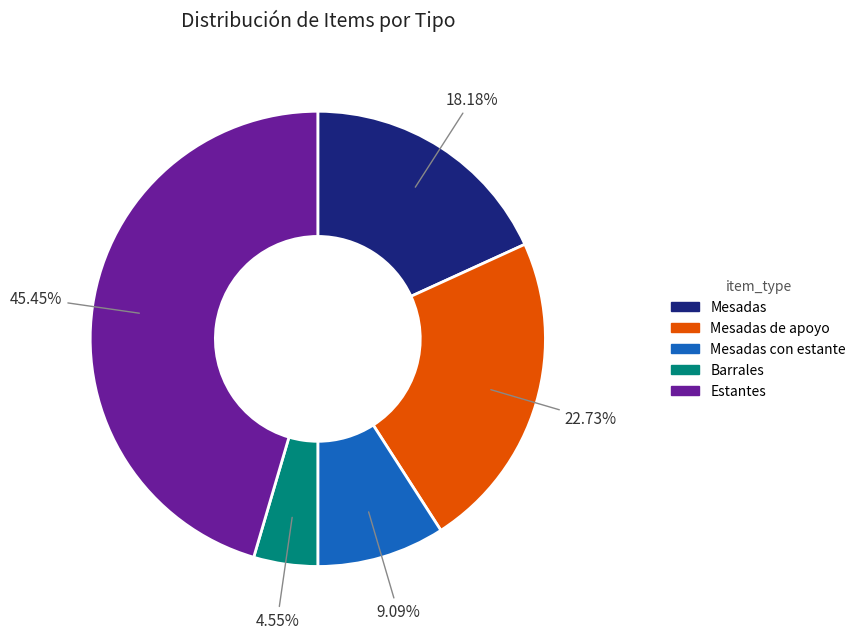

How many segments does this pie chart have?

5